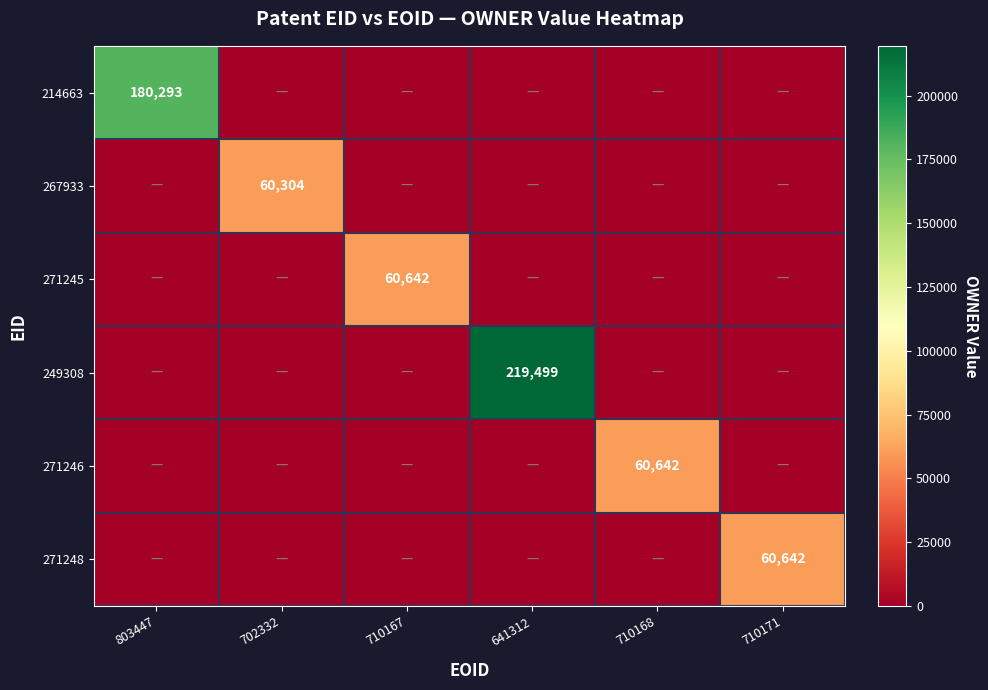

What is the spread (max minus min) of values at 641312?

219499